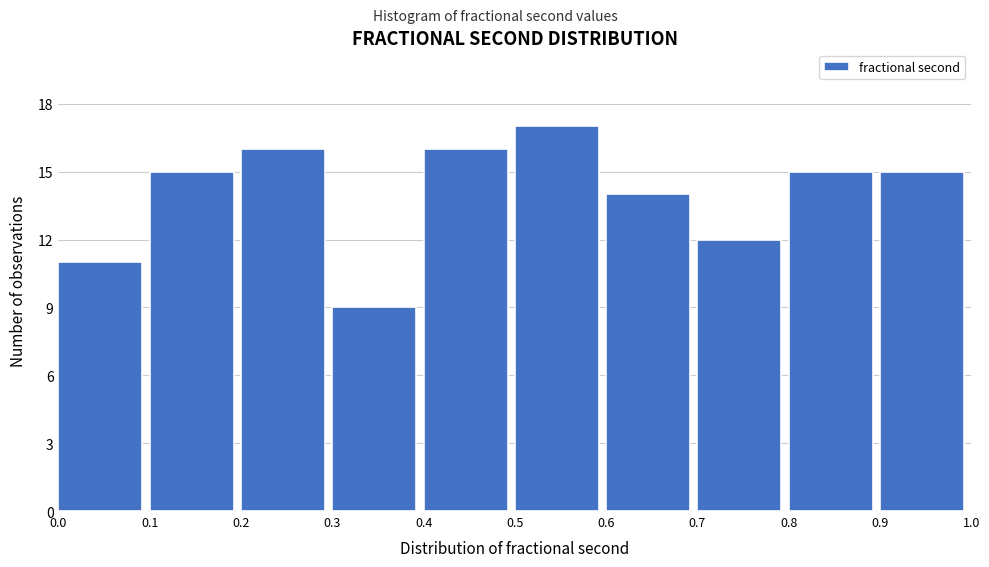

Which range on the x-axis has the tallest bar?

0.5 to 0.6